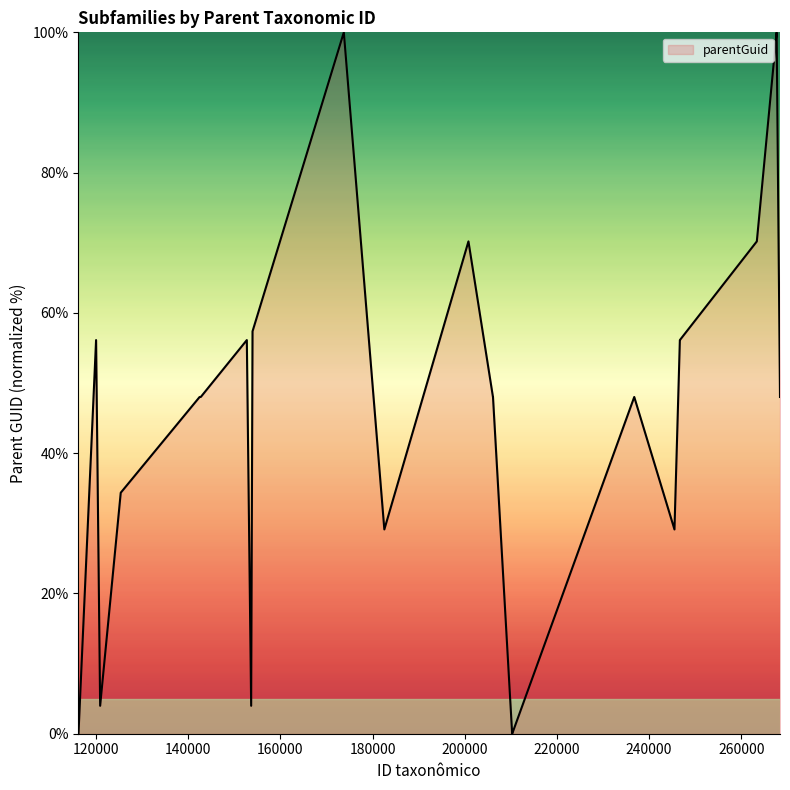

What is the greatest value displayed?

100.0